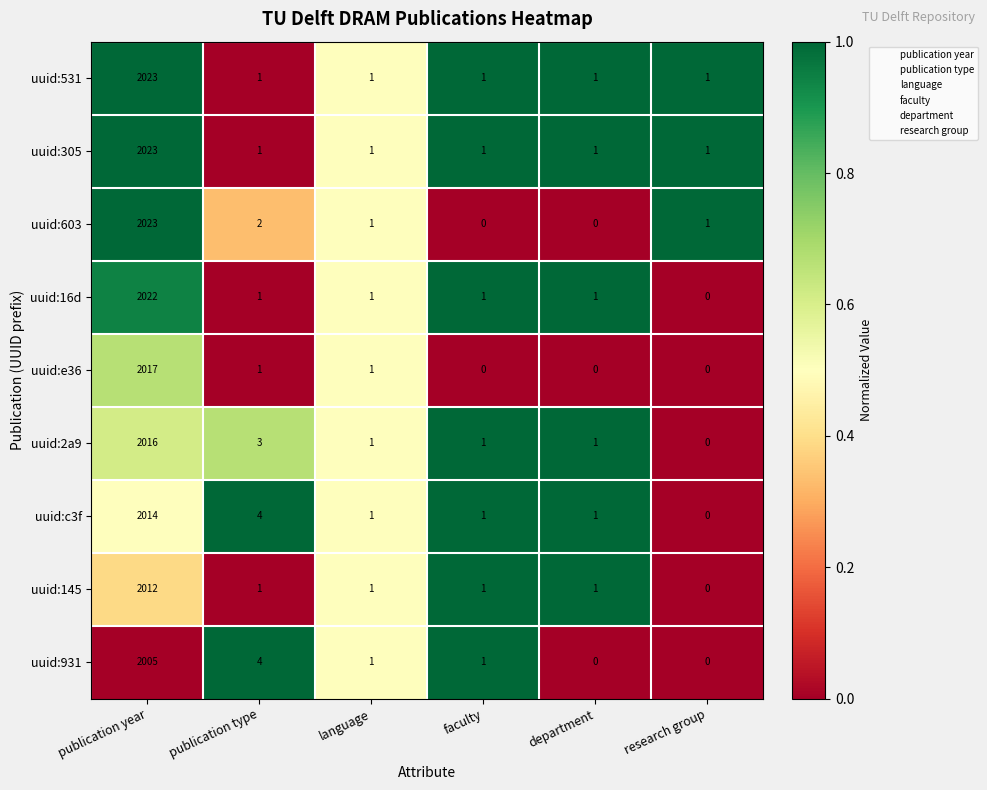

True or false: uuid:145 has a value of 0 at research group.

True